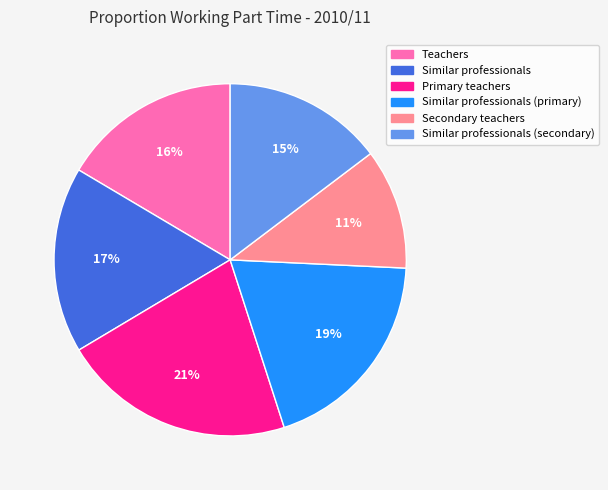

To the nearest percent, what is the average slice percentage?

17%